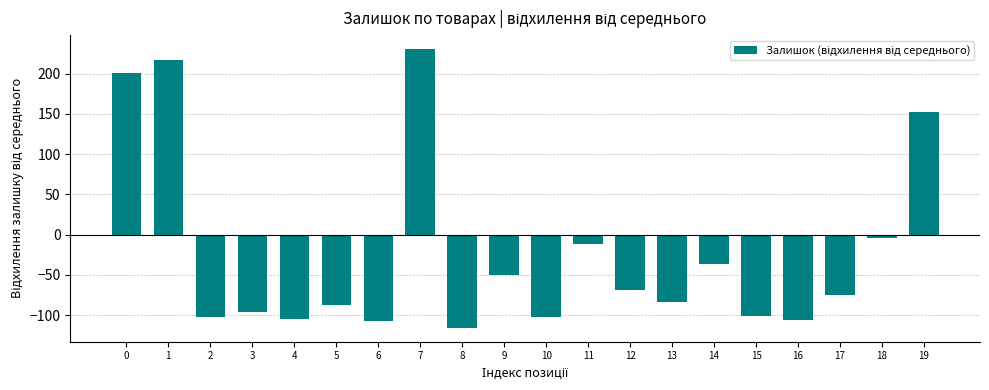

True or false: the data shows -182.9 at 4.

False